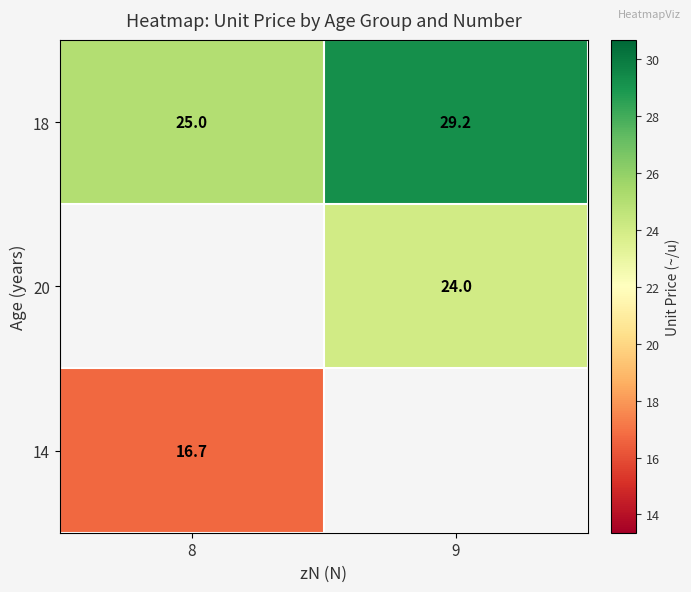

Is the value of 18 at 9 greater than the value of 14 at 8?

Yes